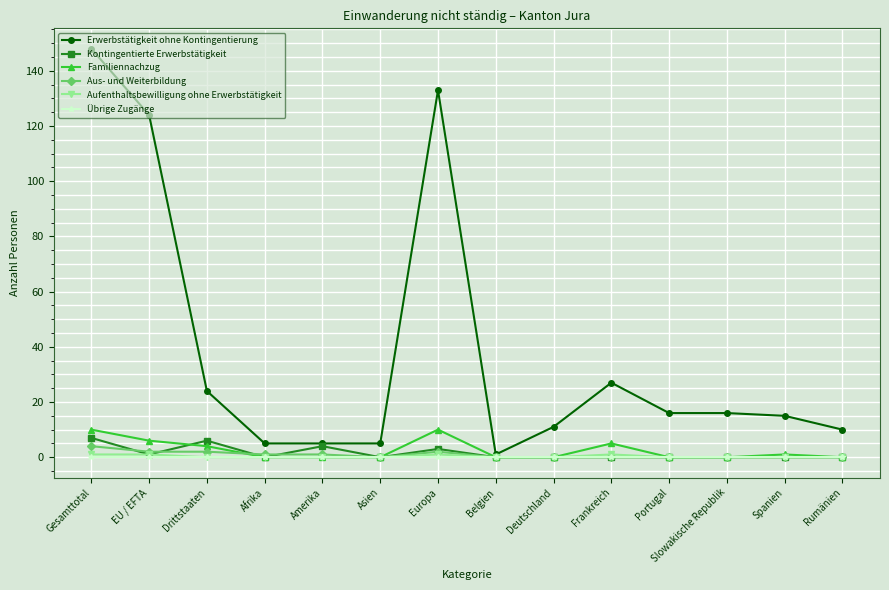

At which category is the sum across all series the highest?

Gesamttotal